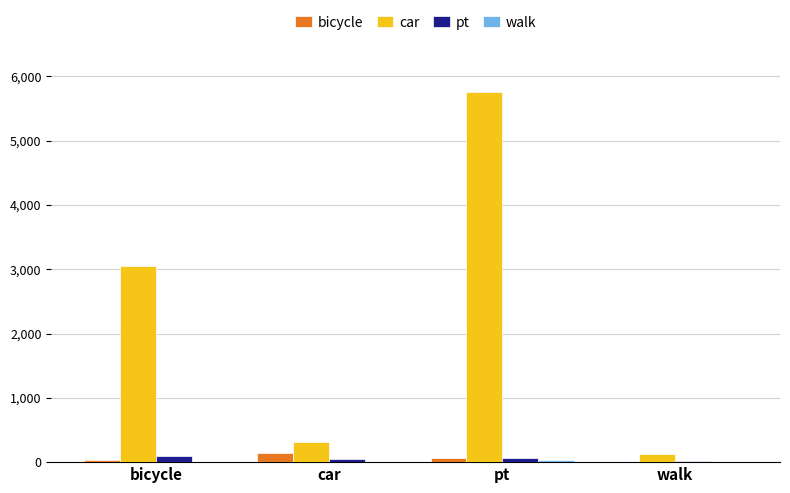

How many pt values are between 56 and 88?

3